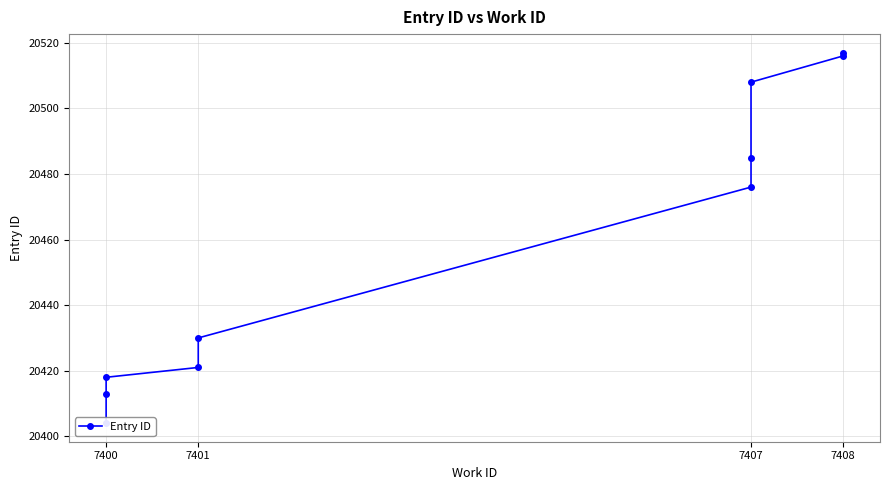

What is the difference between the maximum and second lowest values?

104